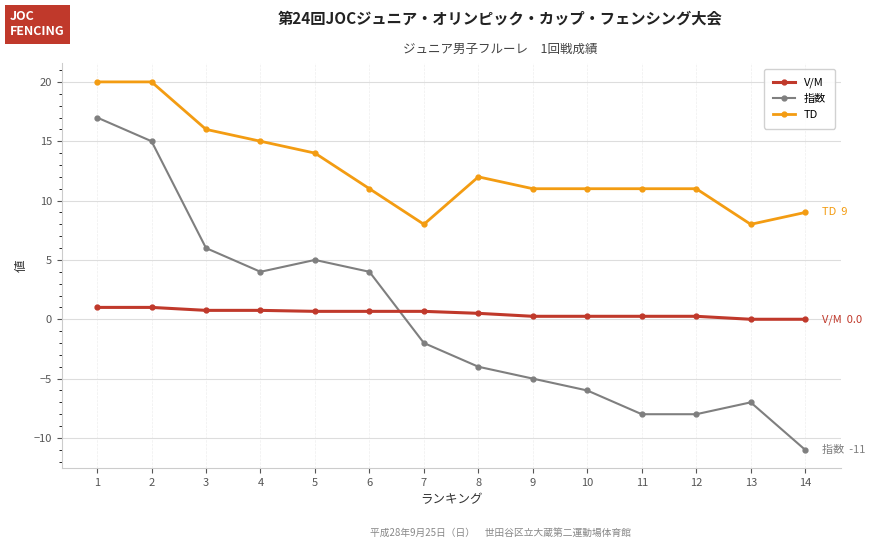

At which category is the sum across all series the highest?

1